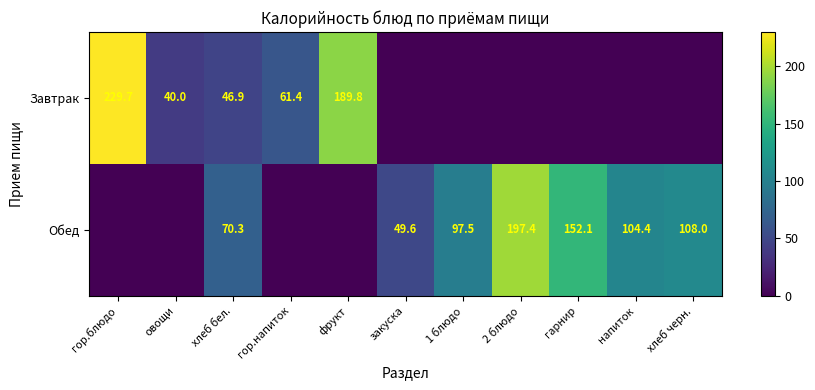

True or false: Завтрак has a value of 61.4 at гор.напиток.

True